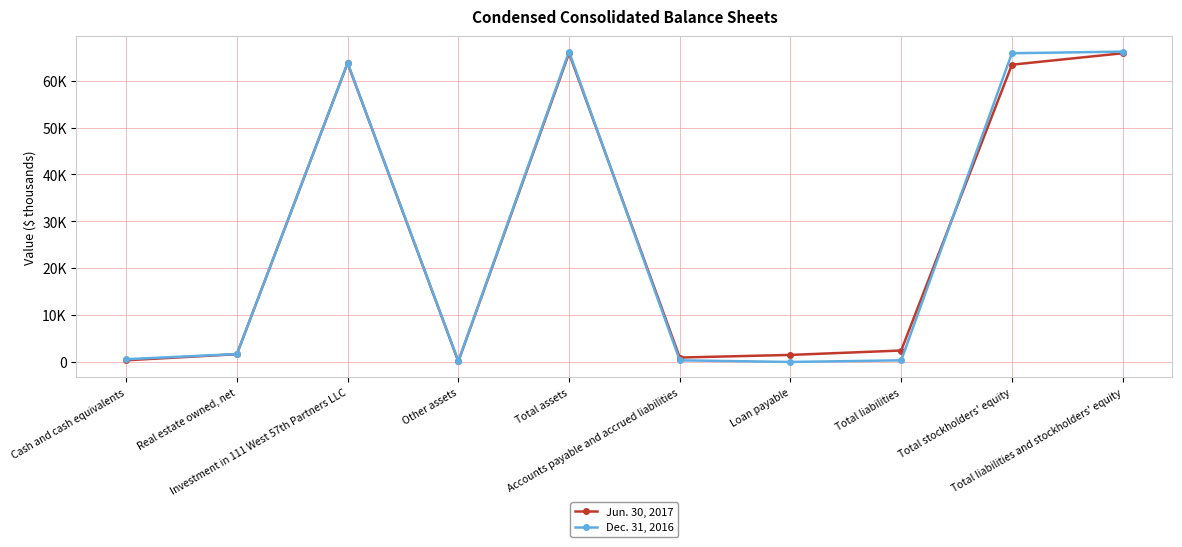

How many times do Dec. 31, 2016 and Jun. 30, 2017 cross each other?

2